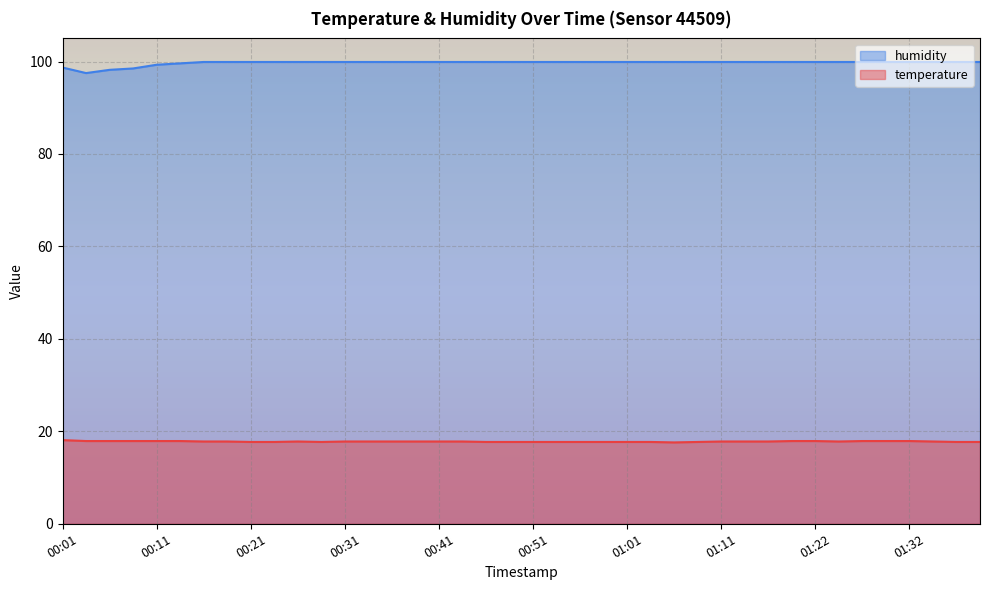

How many lines are shown in the chart?

2